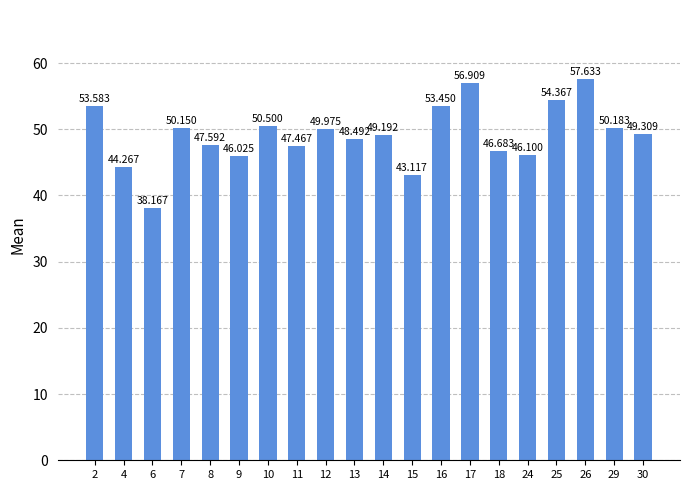

List the labels in order of value, smallest first.

6, 15, 4, 9, 24, 18, 11, 8, 13, 14, 30, 12, 7, 29, 10, 16, 2, 25, 17, 26